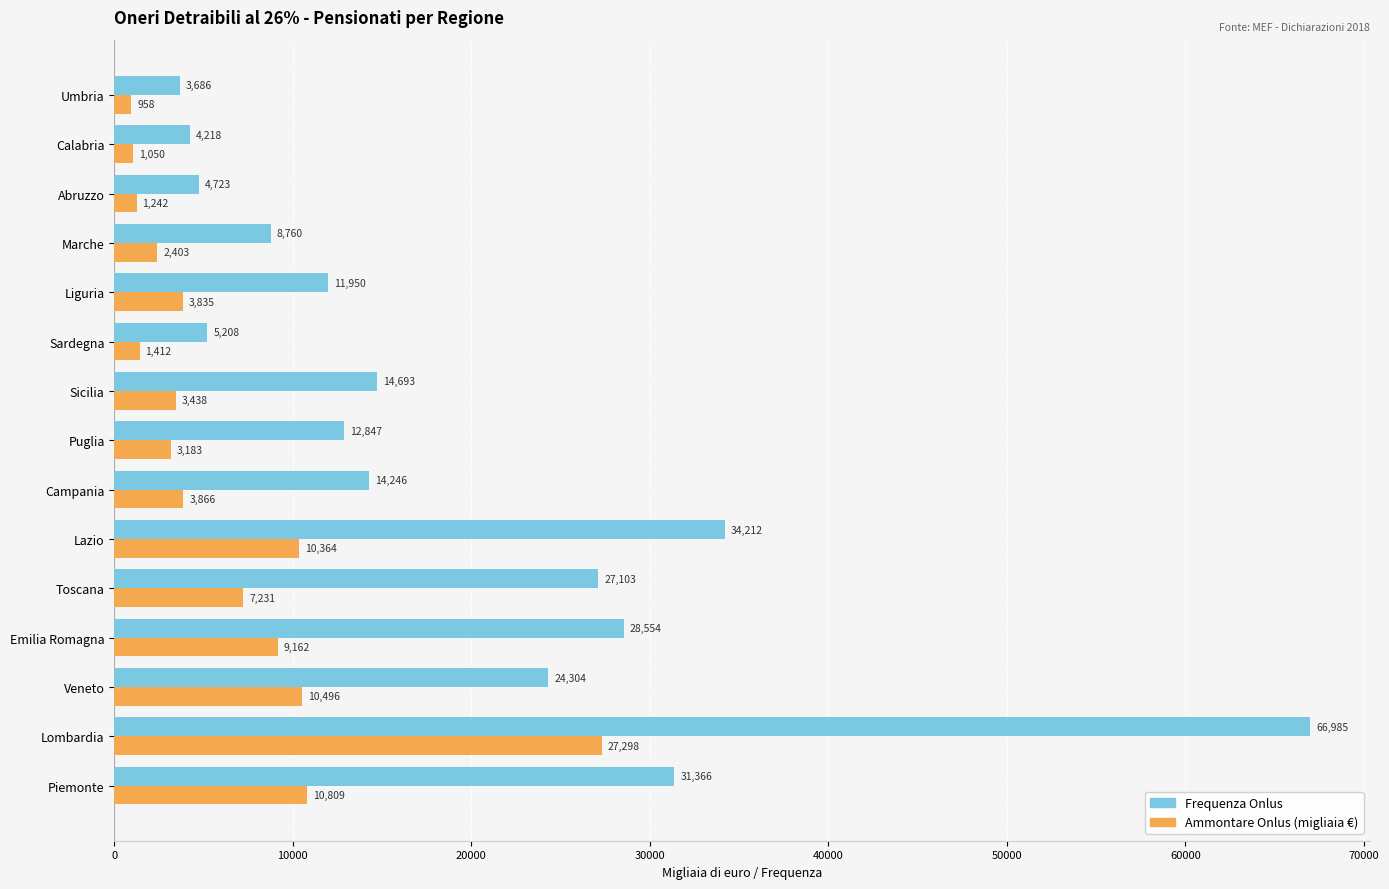

Rank the categories by Frequenza Onlus value from highest to lowest.

Lombardia, Lazio, Piemonte, Emilia Romagna, Toscana, Veneto, Sicilia, Campania, Puglia, Liguria, Marche, Sardegna, Abruzzo, Calabria, Umbria